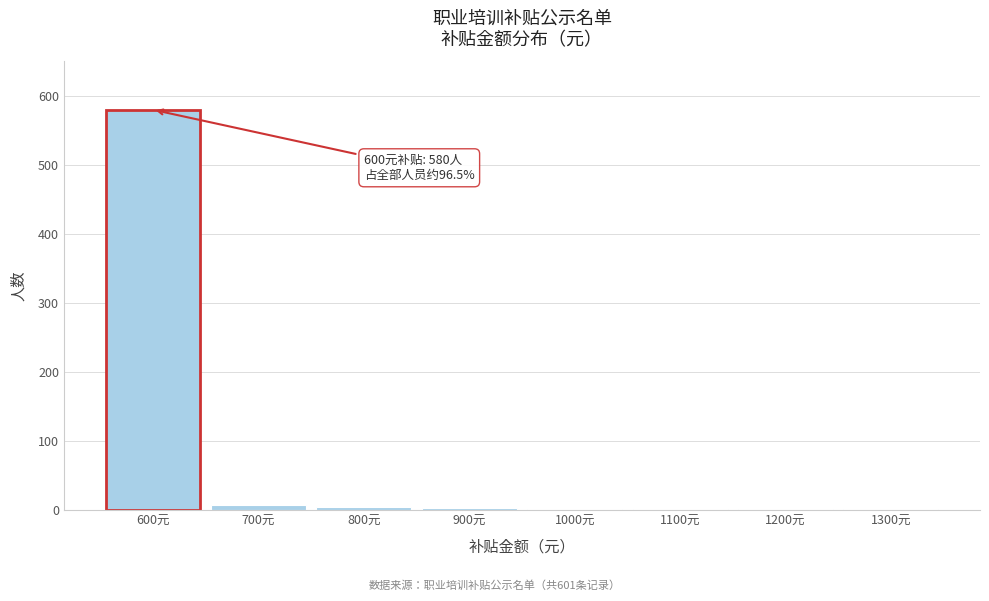

What is the sum of all values?

601